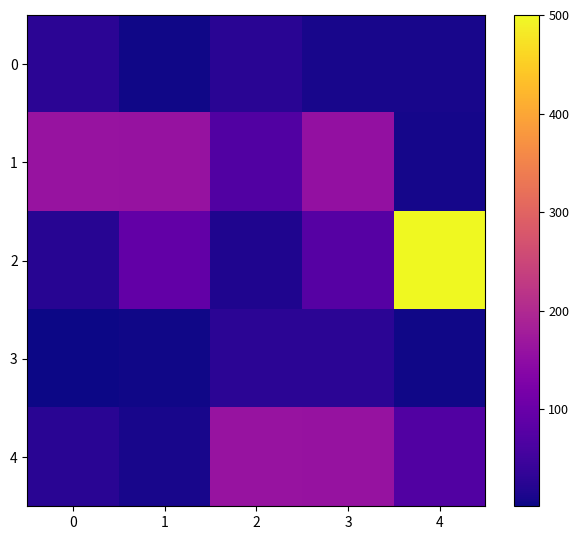

At which category does the chart reach its peak across all series?

4